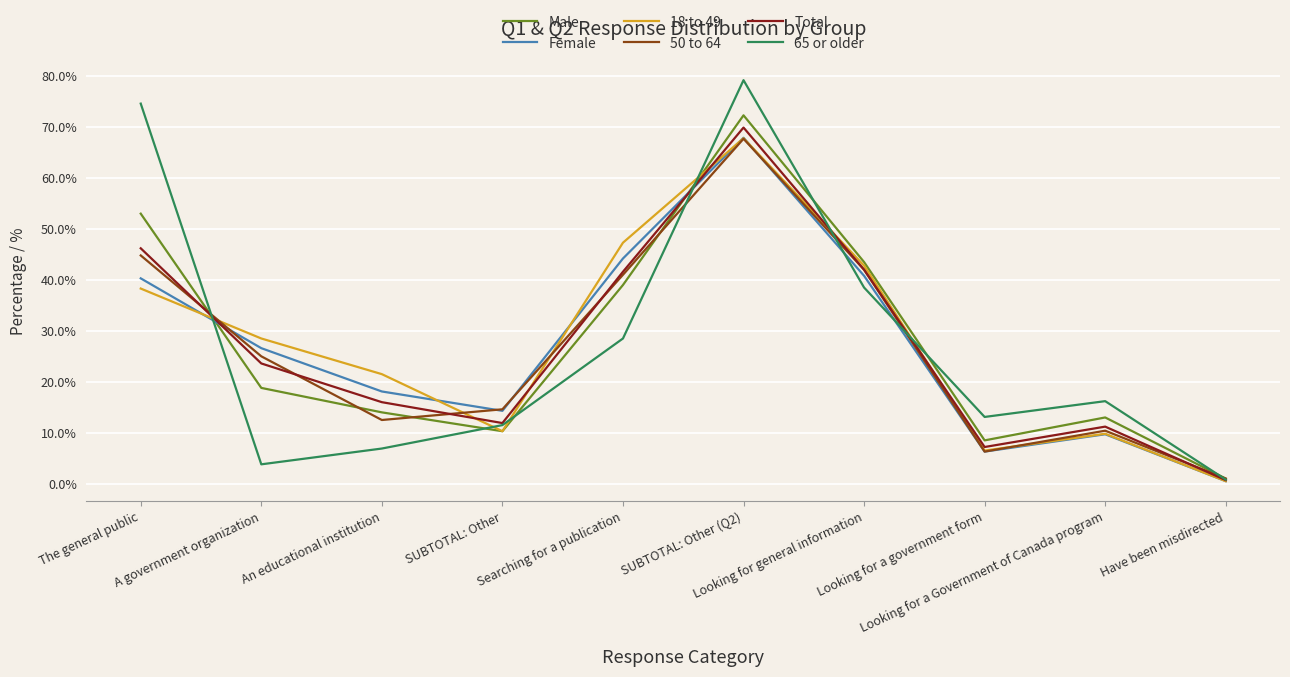

How many interior local peaks does the Male series have?

2